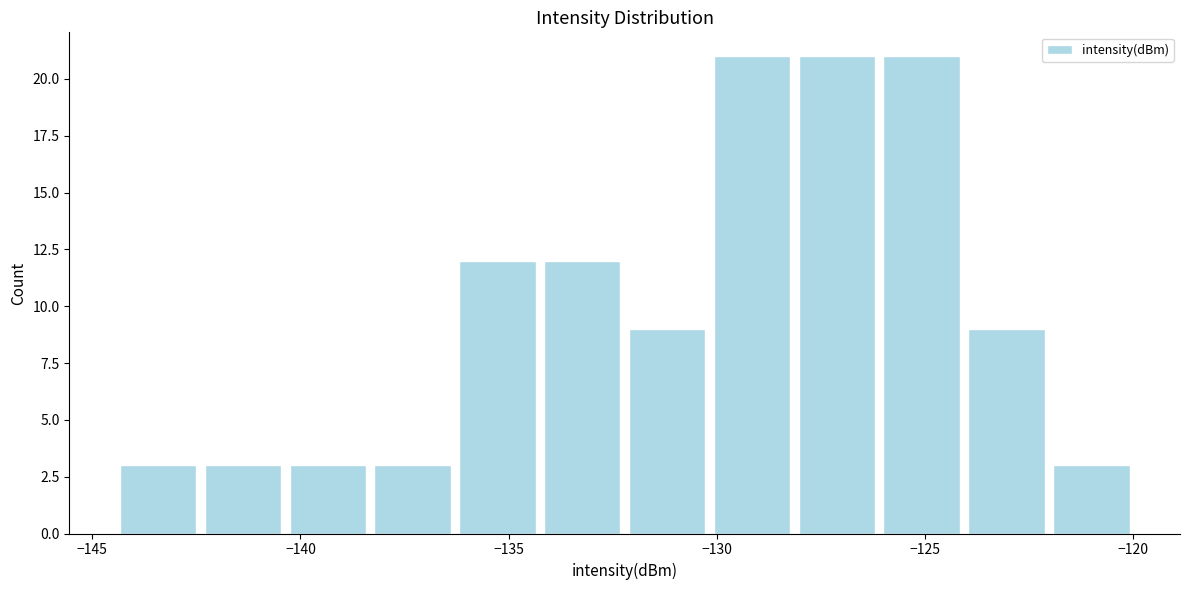

Reading left to right, transcribe this chart: for each bar, give the range it covers on the x-axis and its height. Neither the bar edges nor the heights are printed on the chart, so give them approximately, as read against the axes.

-144.5 to -142.5: 3
-142.5 to -140.5: 3
-140.5 to -138.5: 3
-138.5 to -136.5: 3
-136.5 to -134.0: 12
-134.0 to -132.0: 12
-132.0 to -130.0: 9
-130.0 to -128.0: 21
-128.0 to -126.0: 21
-126.0 to -124.0: 21
-124.0 to -122.0: 9
-122.0 to -120.0: 3